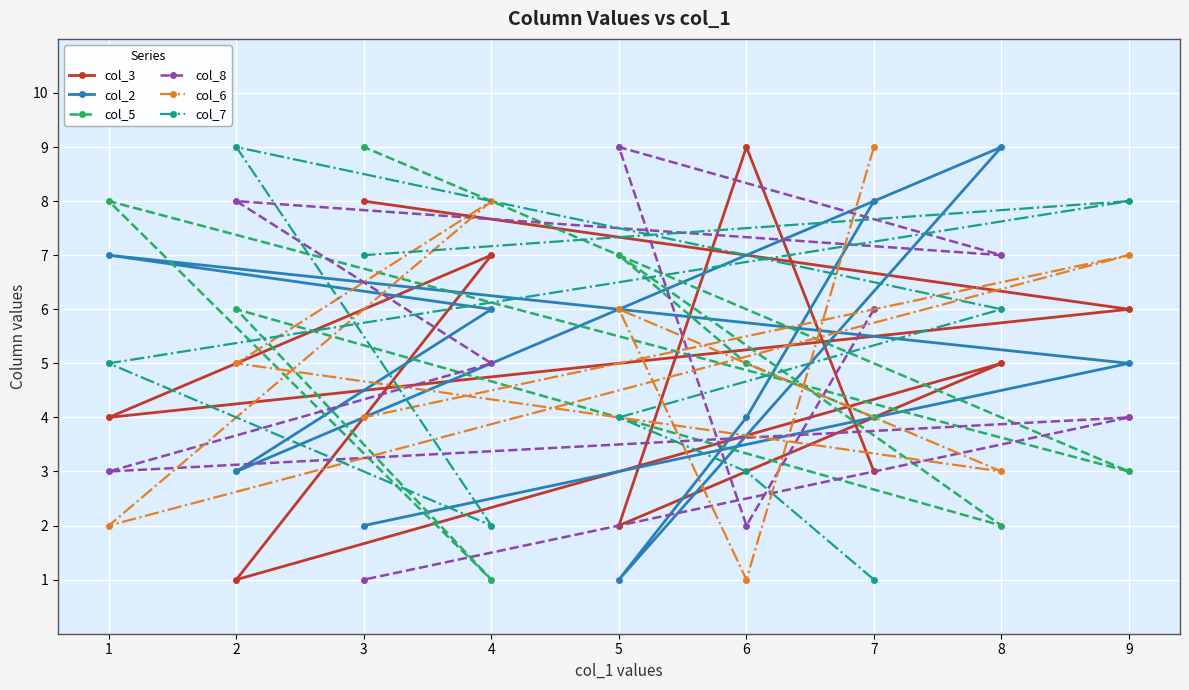

How many data points in col_7 are above 5?

4